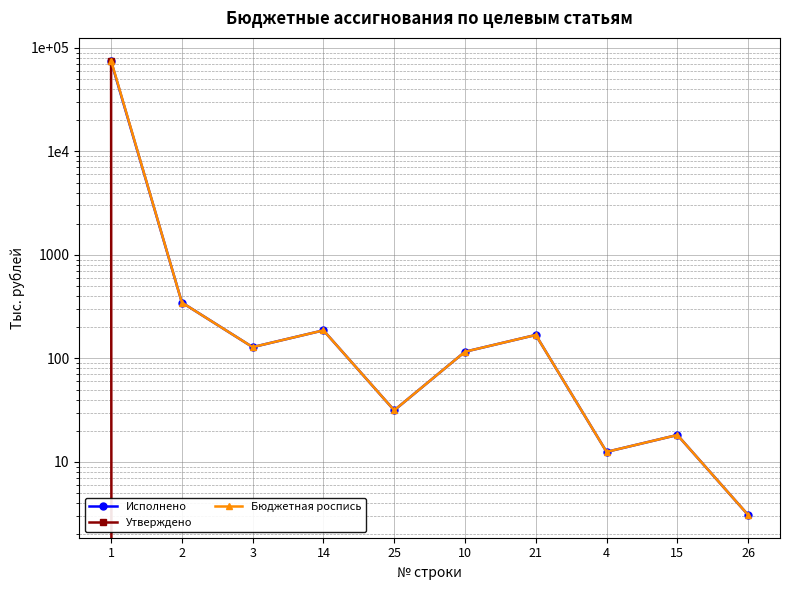

What is the label of the 6th point from the right?

25